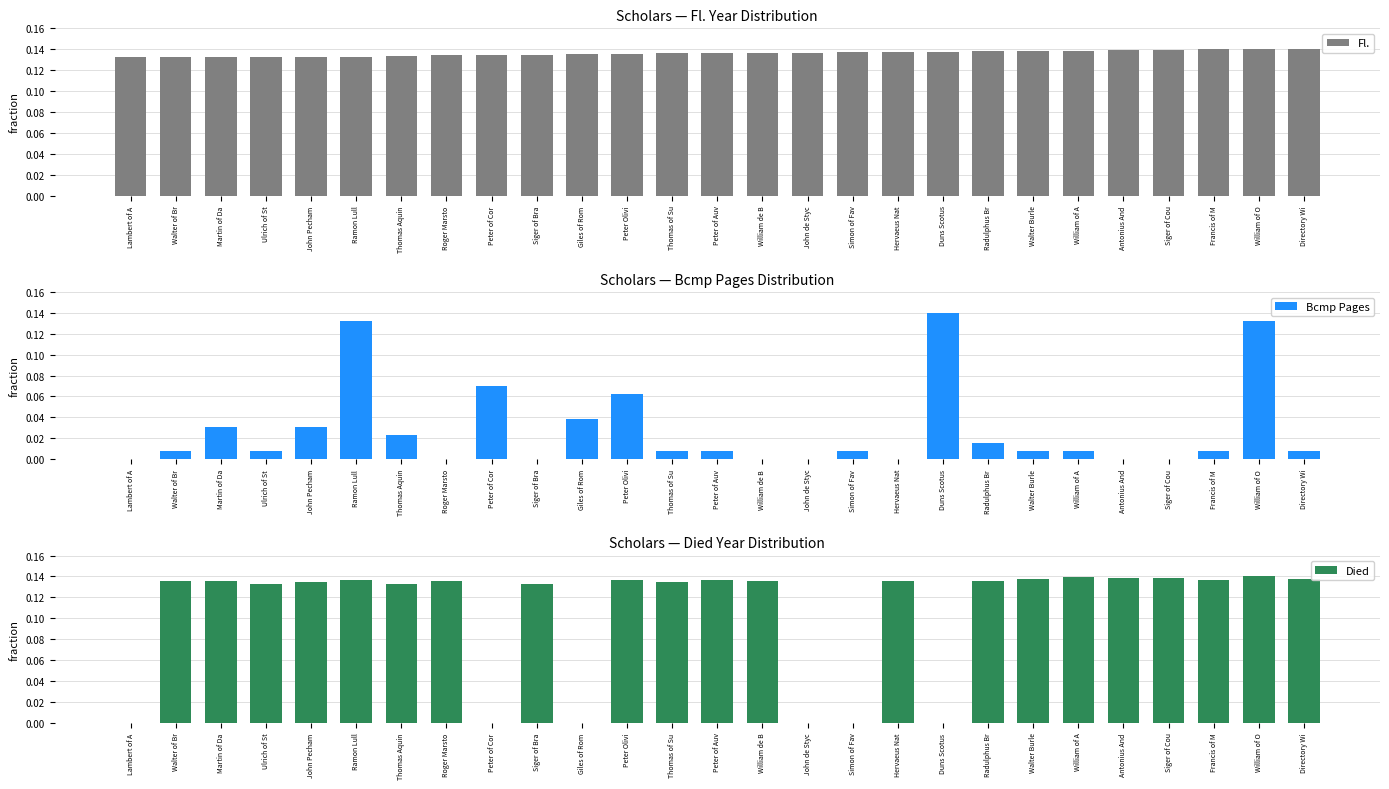

How many categories are shown in the chart?

27